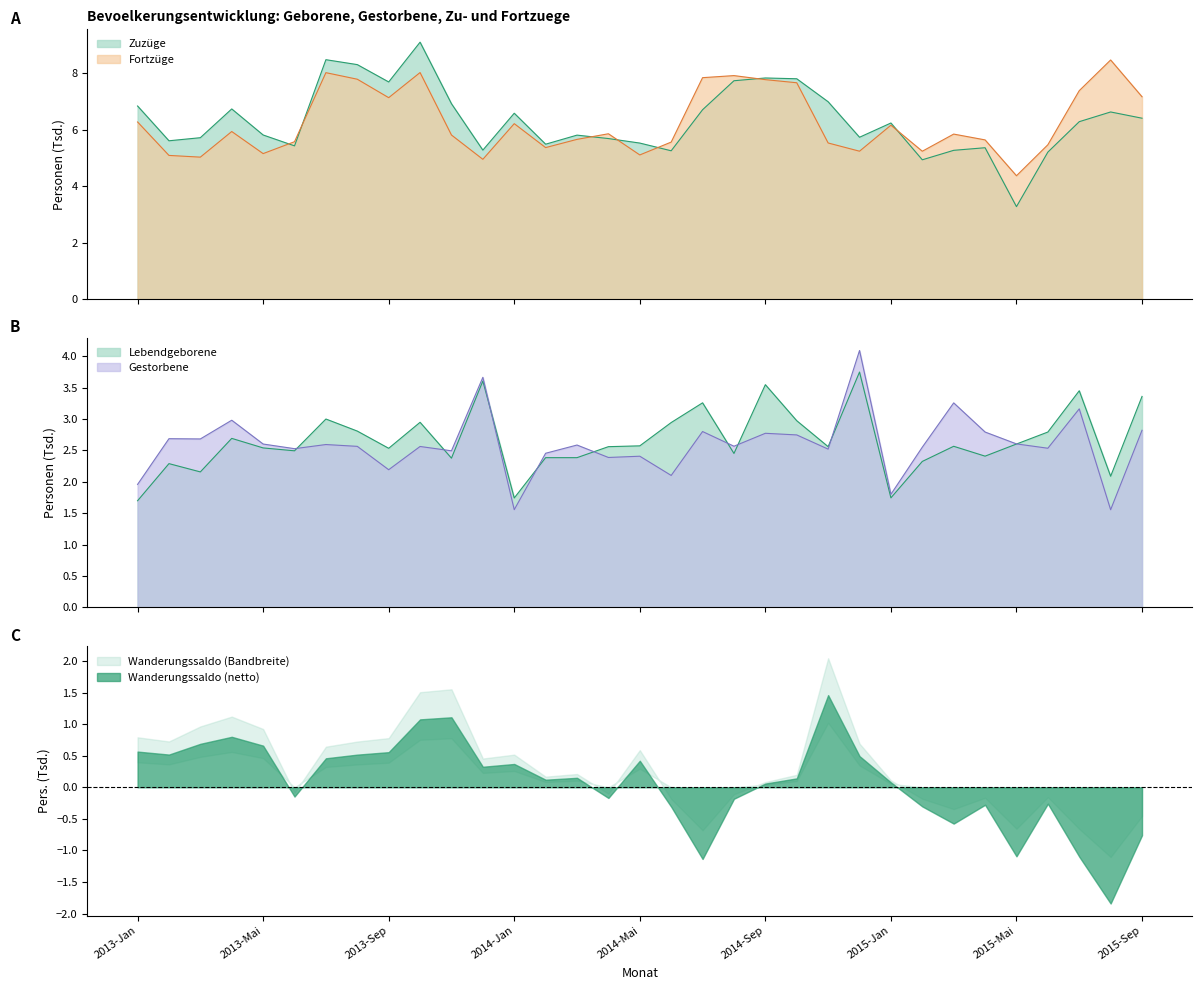

Between 2014-Mai and 2014-Jun, which series saw the biggest shift?

Fortzuege